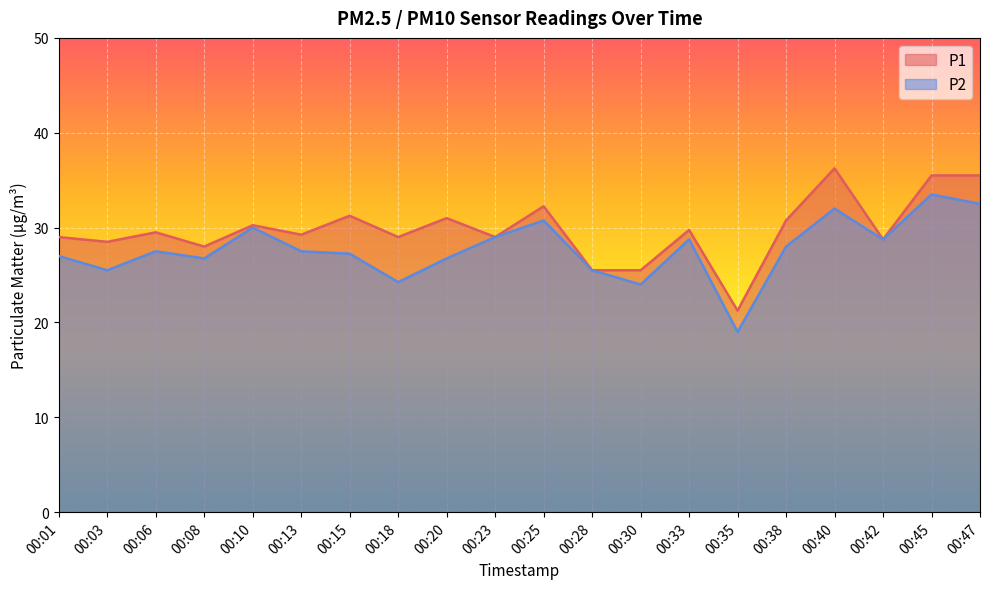

Where does the P1 series first go above 29?

00:06